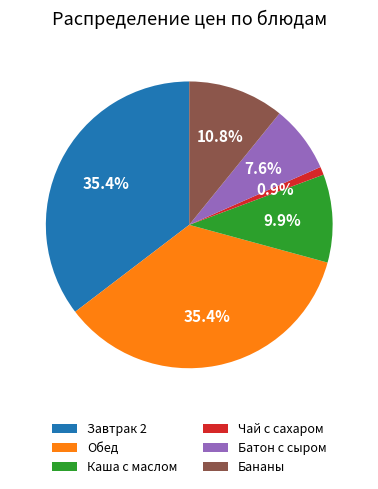

What percentage is NOT represented by Каша с маслом?

90.1%